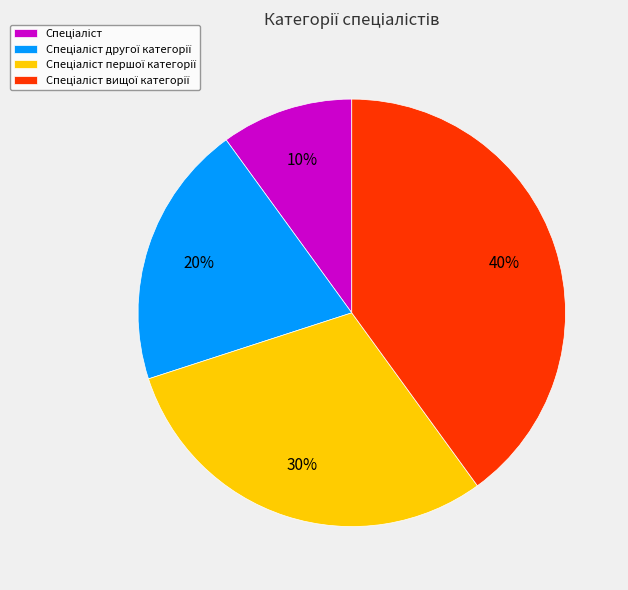

Does any single category account for the majority?

No